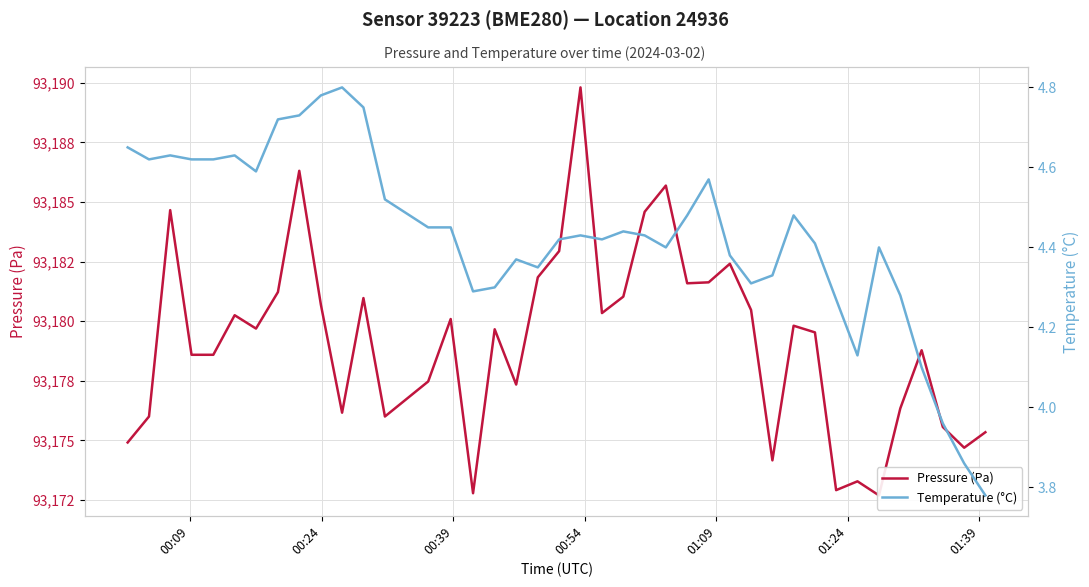

True or false: Pressure (Pa) and Temperature (°C) intersect in this chart.

False